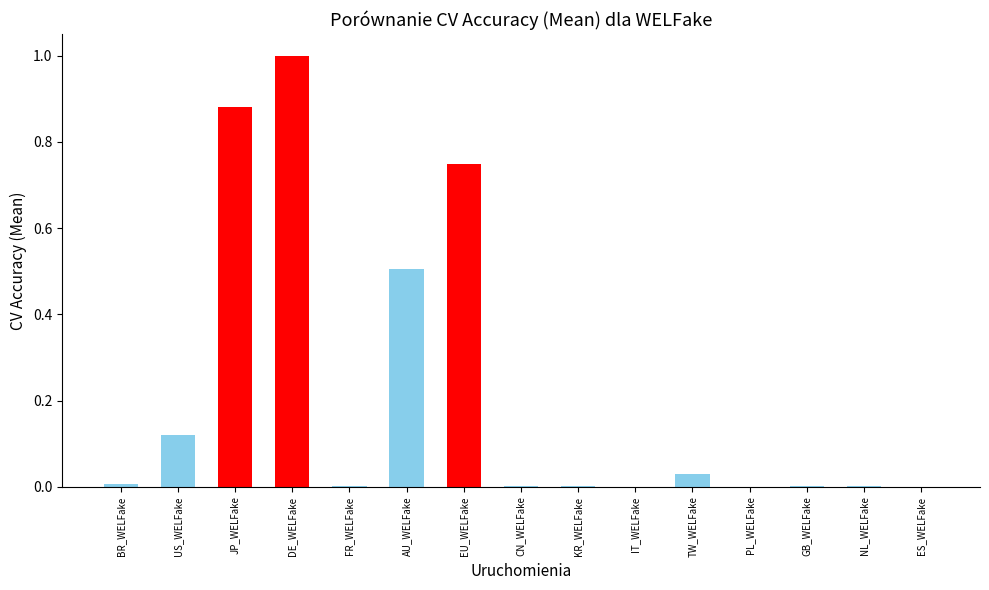

The value at CN_WELFake is 0.0. True or false?

True